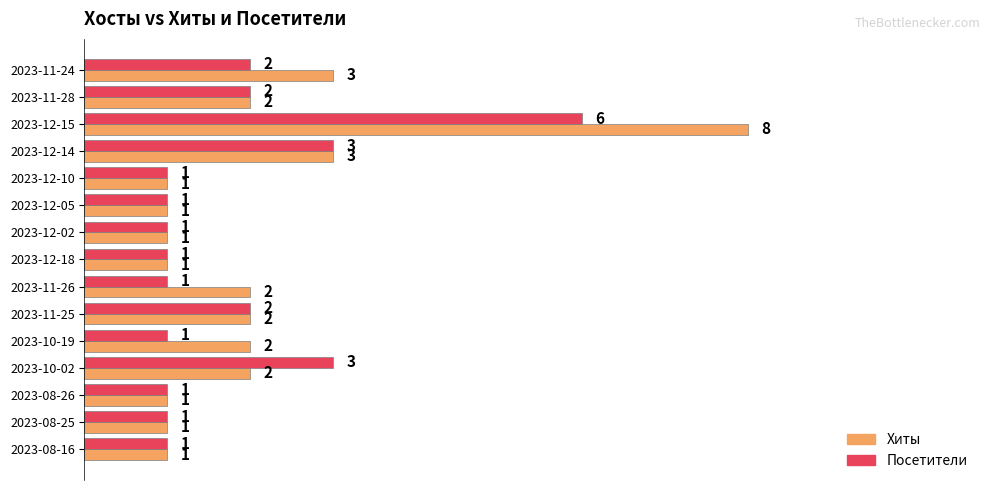

What is the difference between the maximum and minimum values in the Посетители series?

5